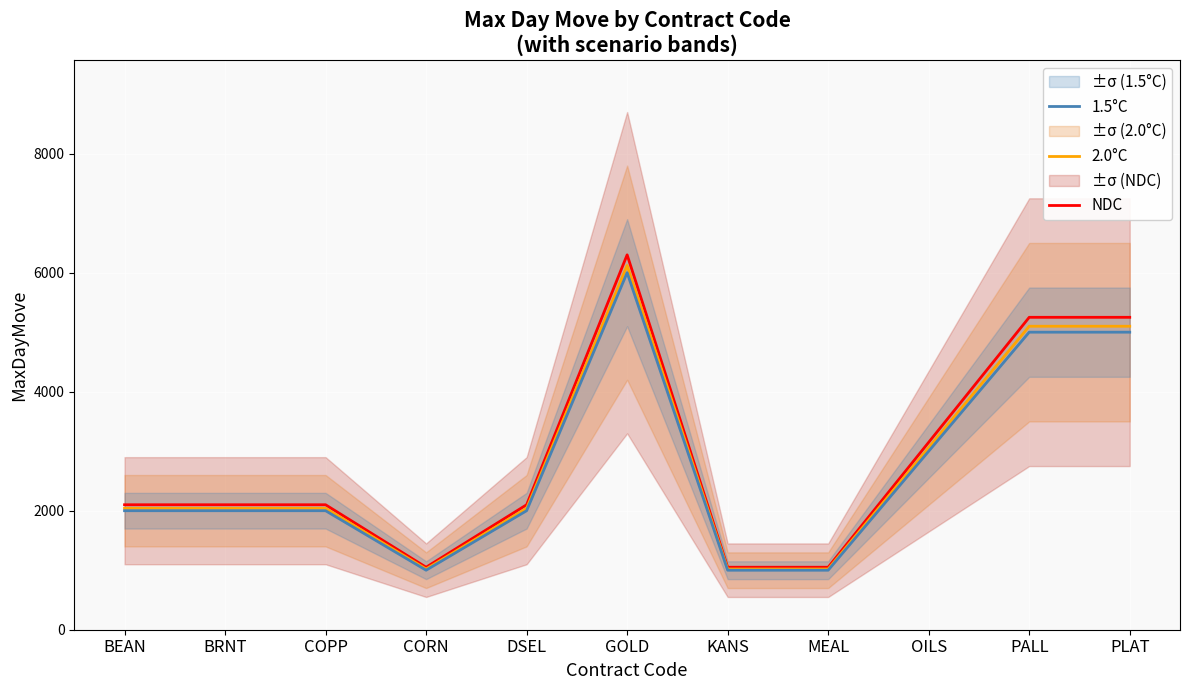

List the labels in order of 1.5°C value, largest first.

GOLD, PALL, PLAT, OILS, BEAN, BRNT, COPP, DSEL, CORN, KANS, MEAL